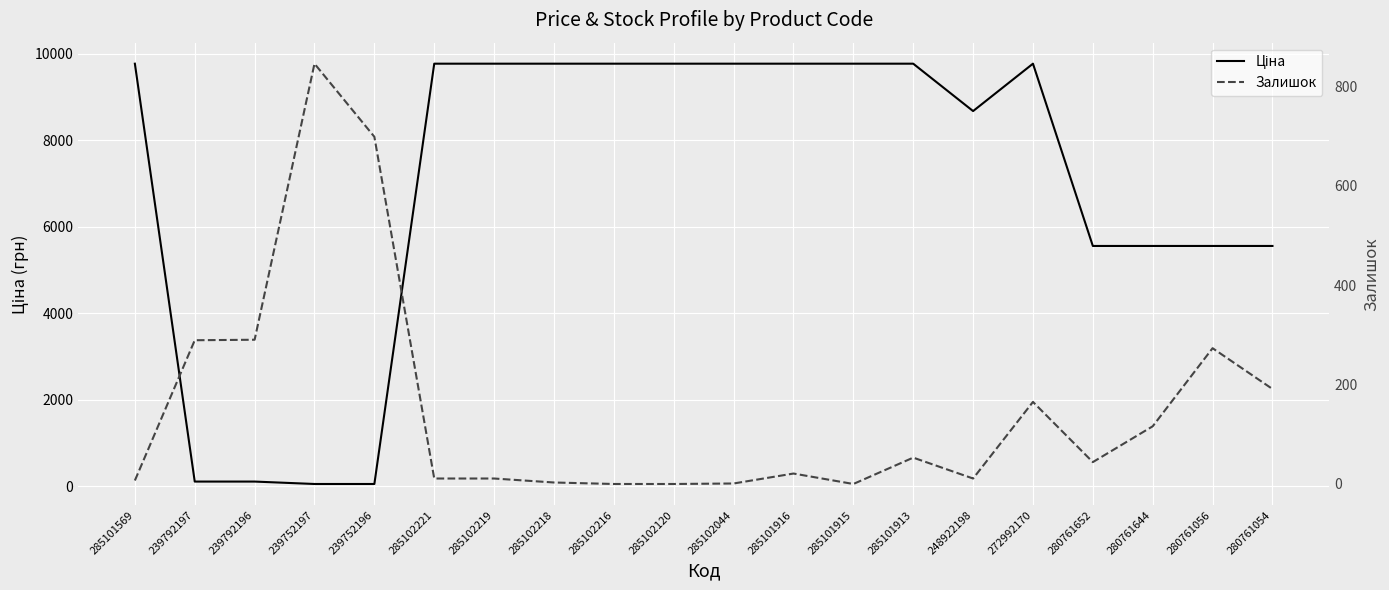

Rank the categories by Залишок value from lowest to highest.

285102216, 285102120, 285101915, 285102044, 285102218, 285101569, 285102221, 285102219, 248922198, 285101916, 280761652, 285101913, 280761644, 272992170, 280761054, 280761056, 239792197, 239792196, 239752196, 239752197